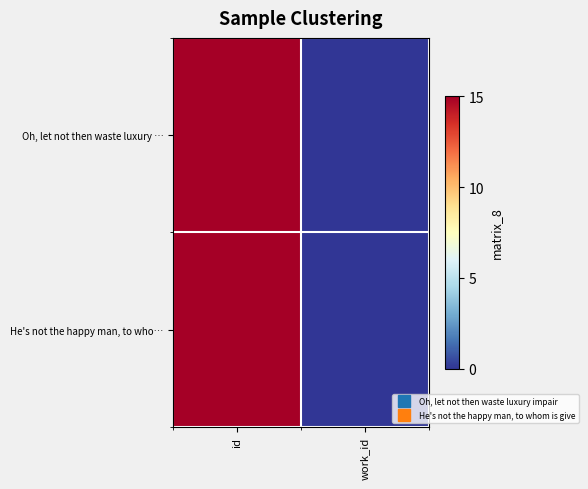

How many data points does each series have?

2